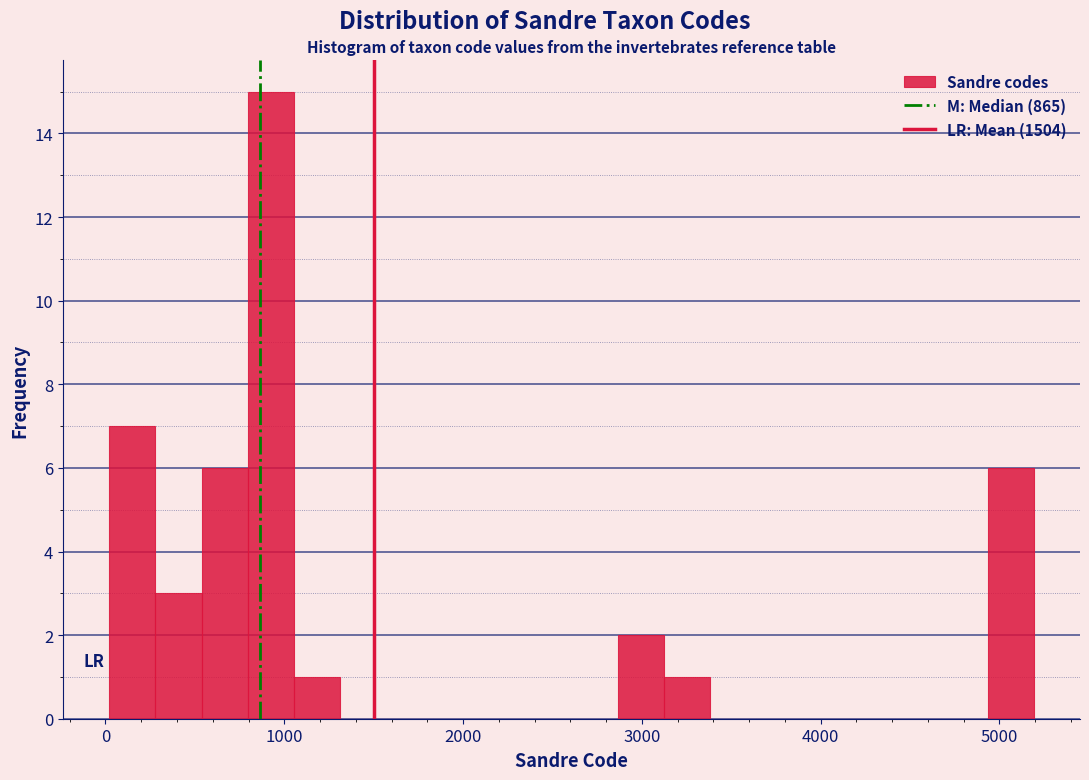

Read against the x-axis, roughly where is the centre of the tallest bar?

900